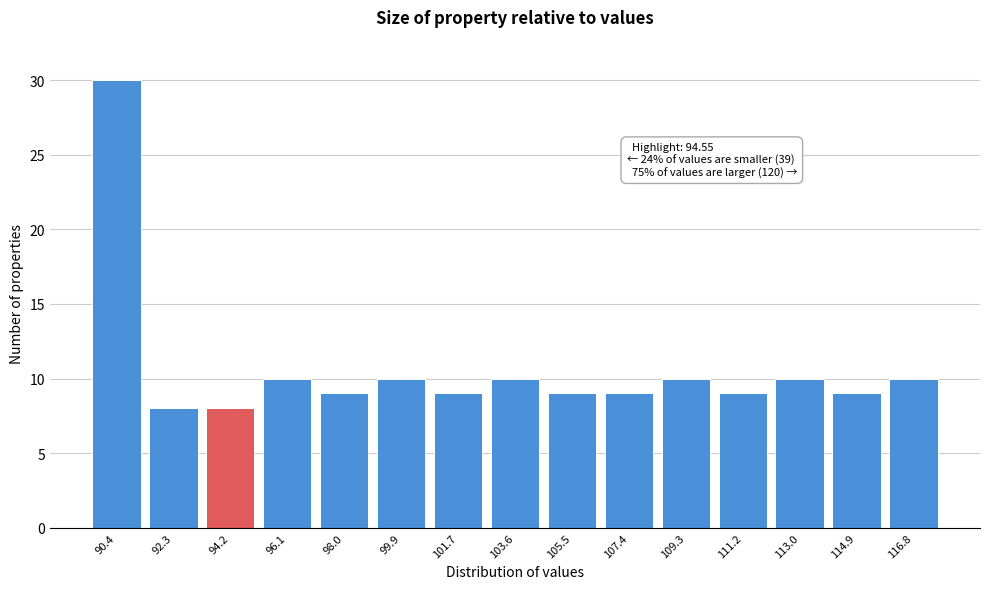

Reading left to right, extract all data points from this chart.

90.4=30	92.3=8	94.2=8	96.1=10	98.0=9	99.9=10	101.7=9	103.6=10	105.5=9	107.4=9	109.3=10	111.2=9	113.0=10	114.9=9	116.8=10